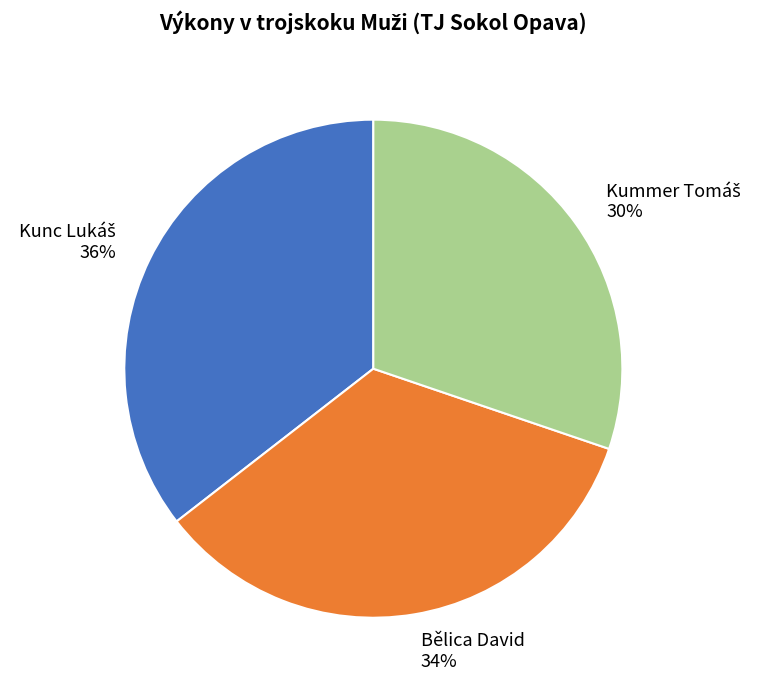

How many segments does this pie chart have?

3